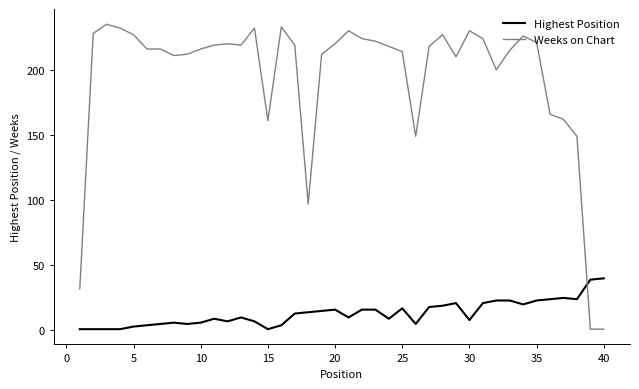

Rank the series by their maximum value, from lowest to highest.

Highest Position, Weeks on Chart